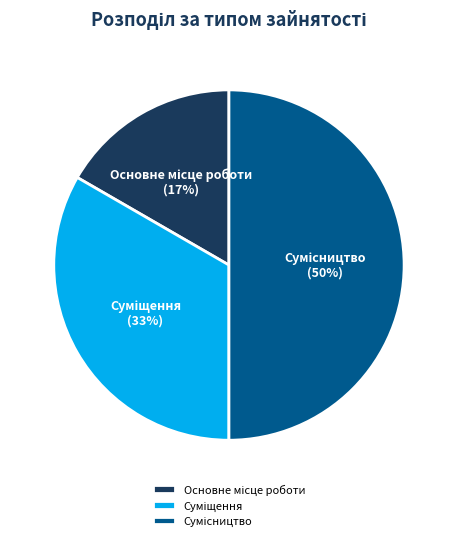

How many slices are in this pie chart?

3